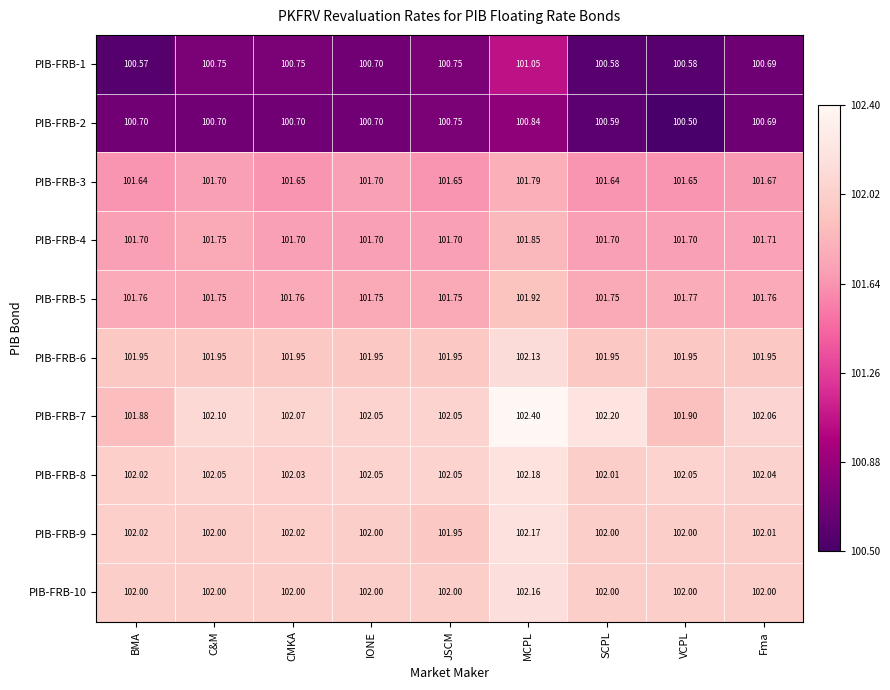

Is the value of PIB-FRB-1 at IONE greater than the value of PIB-FRB-8 at IONE?

No